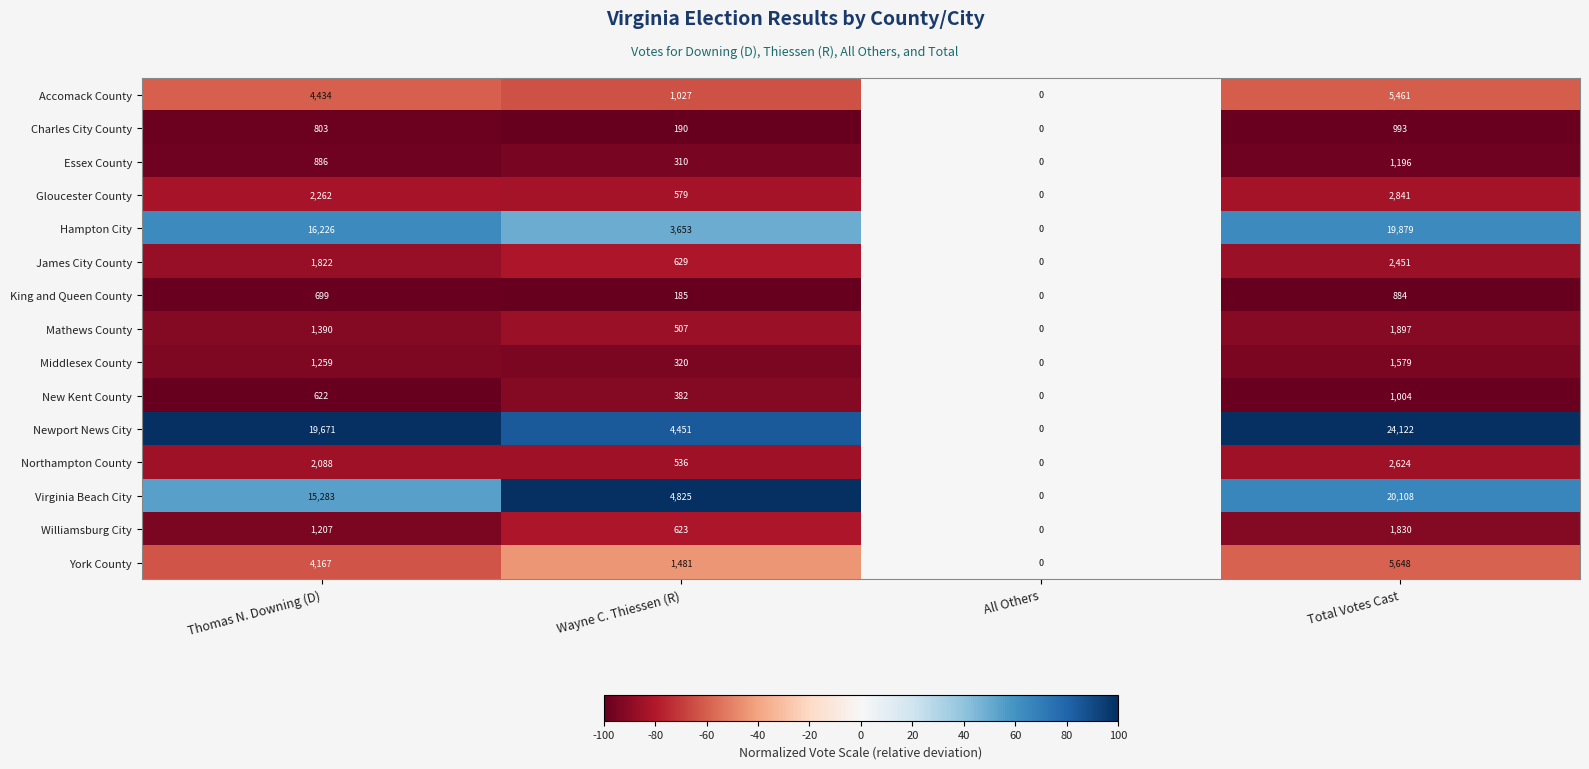

What is the sum of the James City County values at Total Votes Cast and All Others?

2451